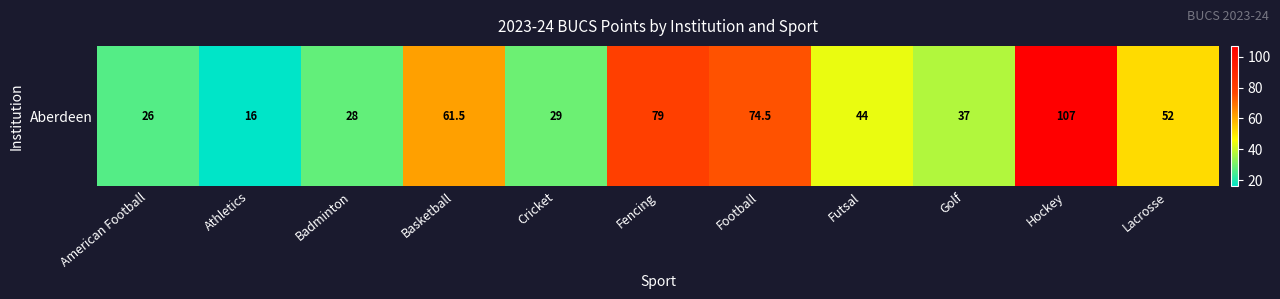

At which label is the value closest to 61?

Basketball